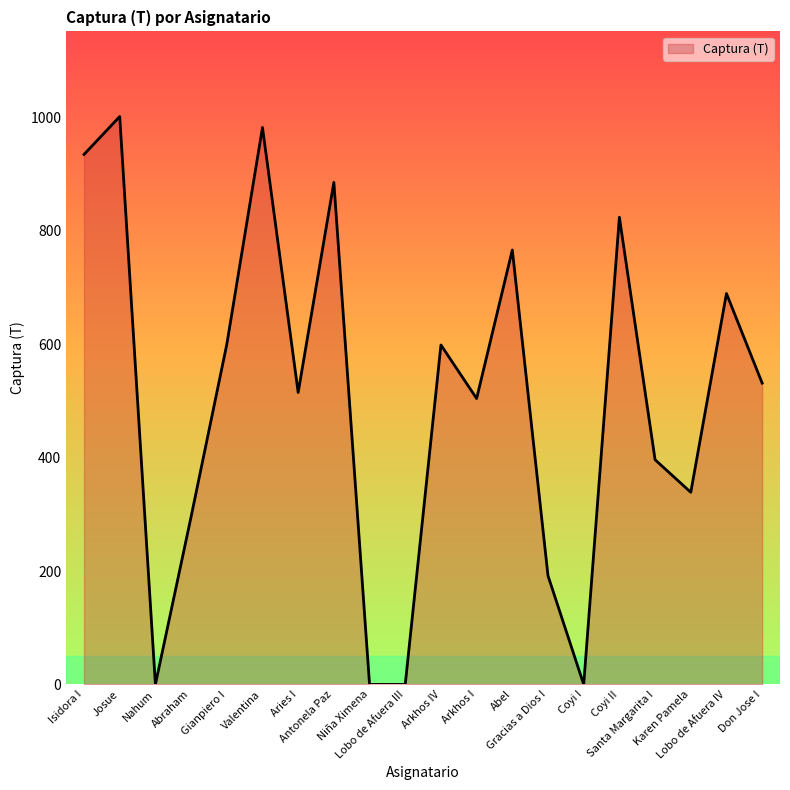

At which label does the data first exceed 531?

Isidora I